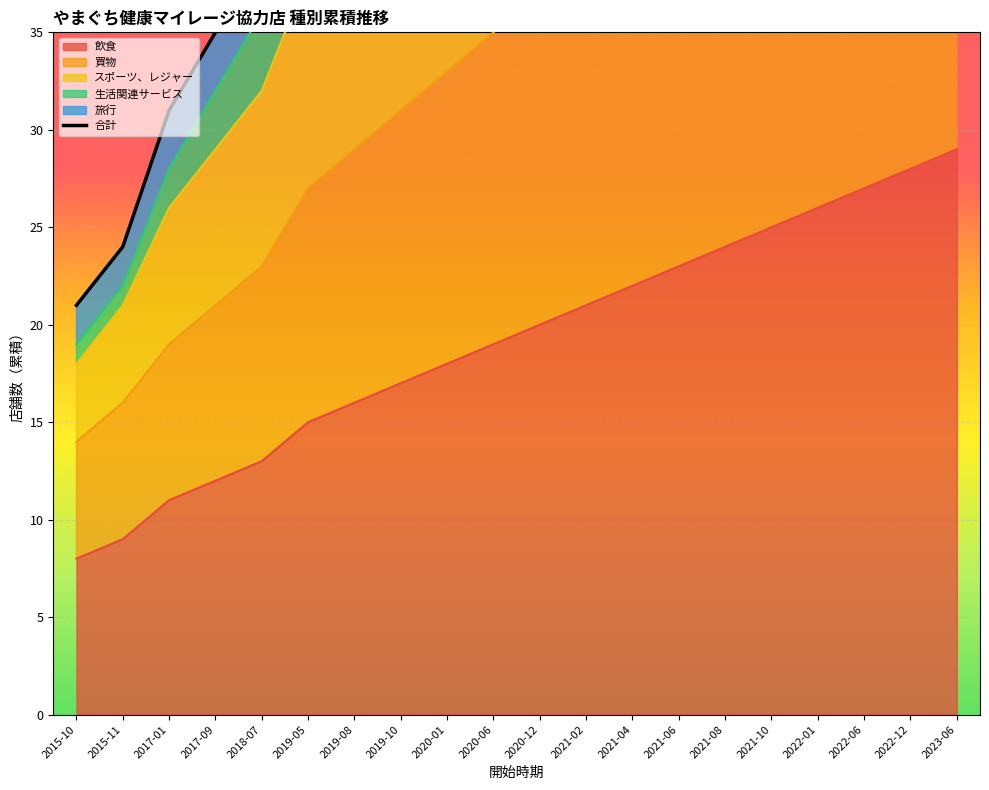

The 飲食 series shows 17 at 2019-10. True or false?

True